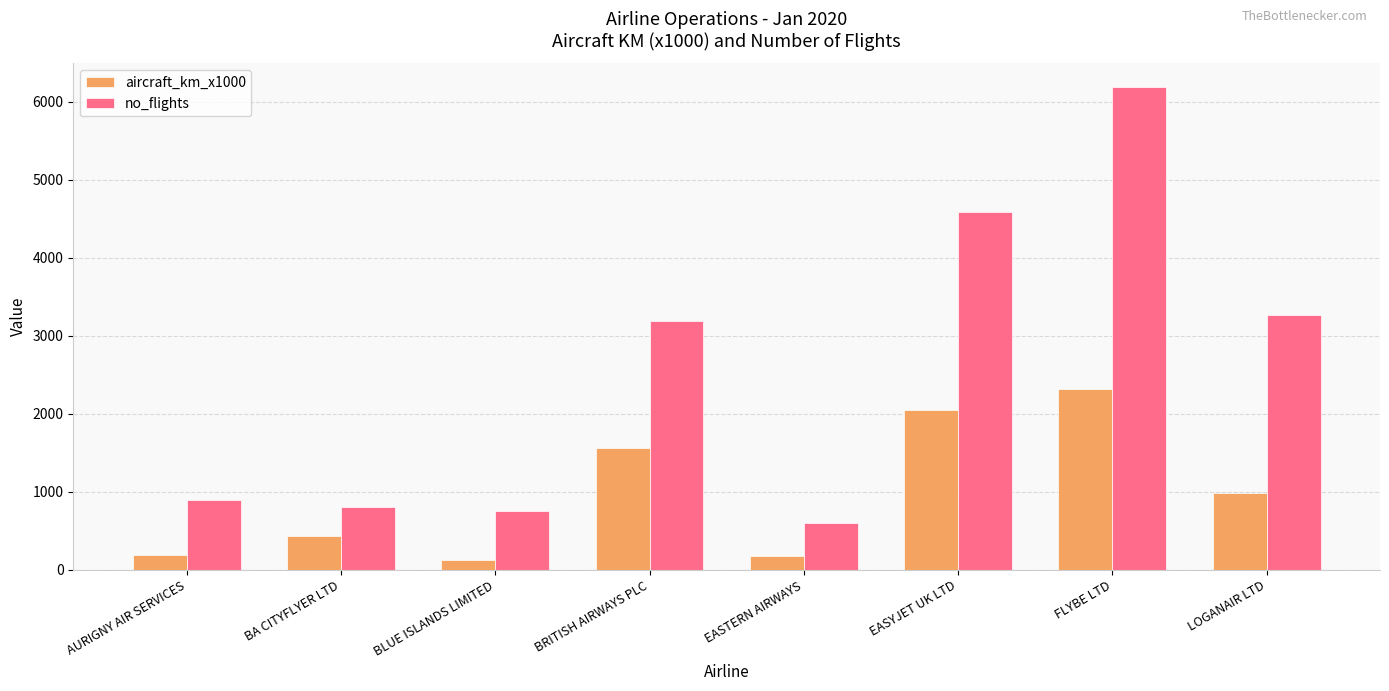

What is the value of the no_flights bar at the 4th from the left?

3192